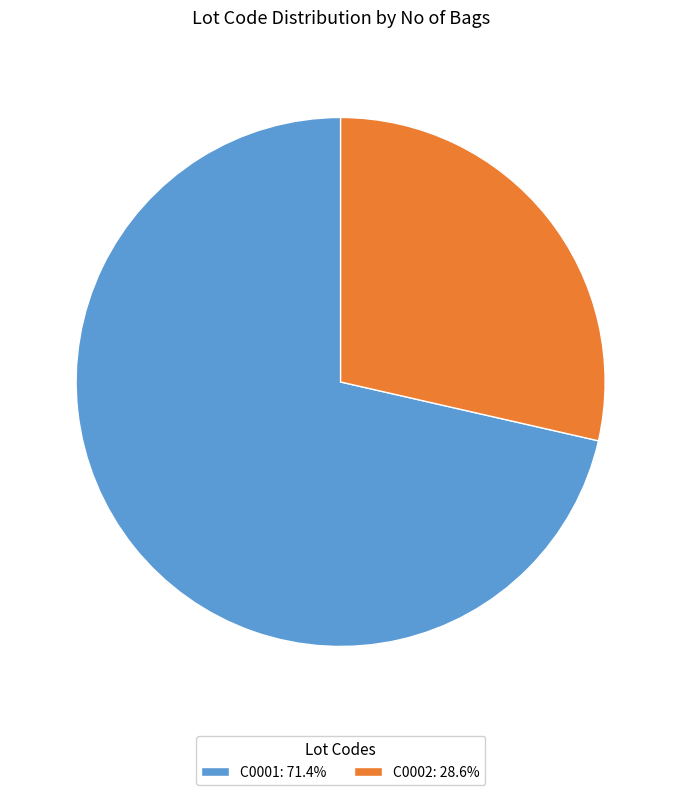

Does C0001: 71.4% represent more than half of the total?

Yes